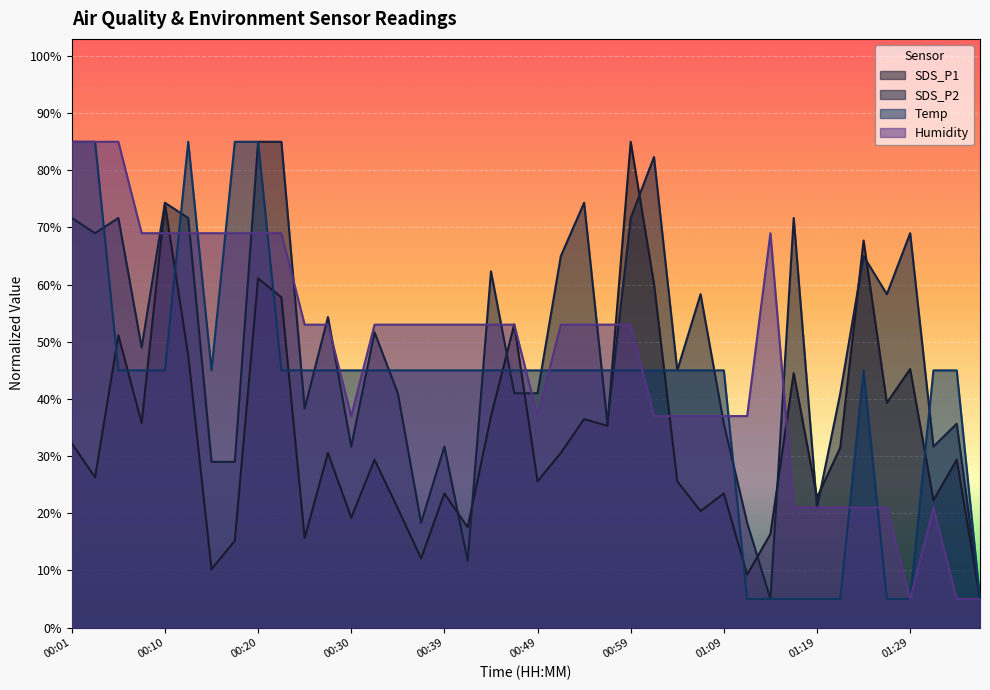

What is the difference between the maximum and minimum values in the SDS_P1 series?

80.0